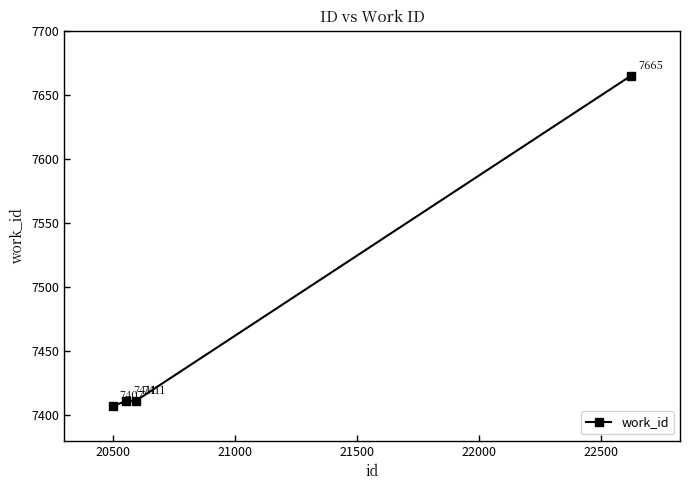

What is the difference between the maximum and minimum values?

258